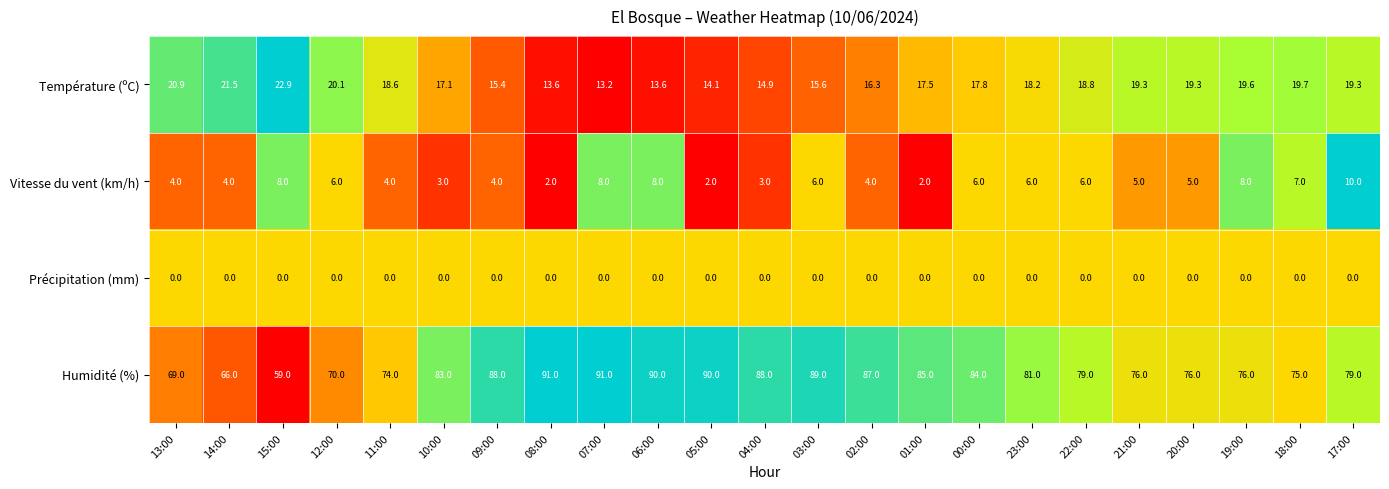

The value of Vitesse du vent (km/h) at 07:00 is 8.0. True or false?

True